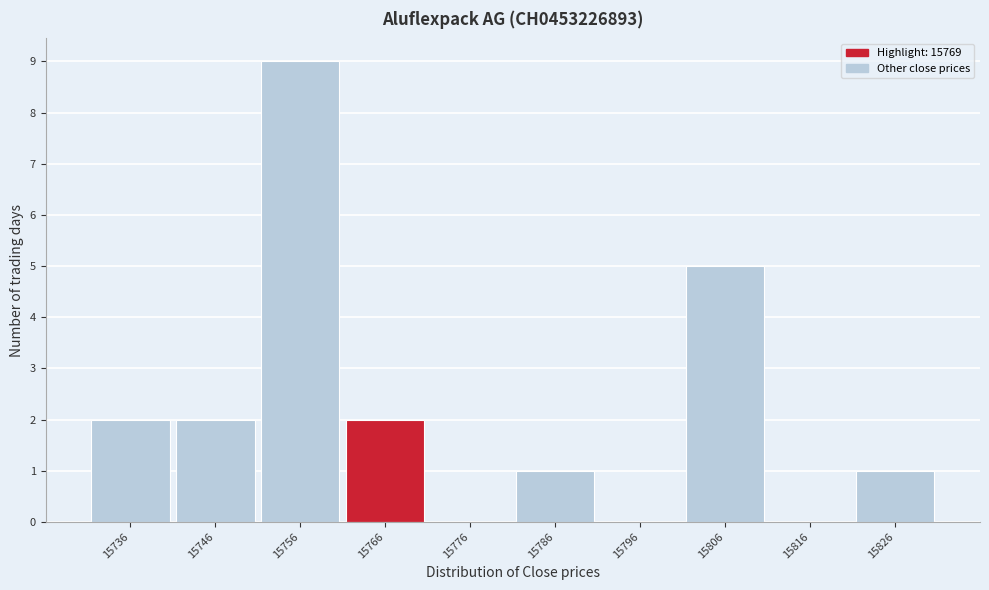

How tall is the bar that spans 15821 to 15831 on the x-axis? The values are not printed on the chart, so give them approximately, as read against the axis.

1